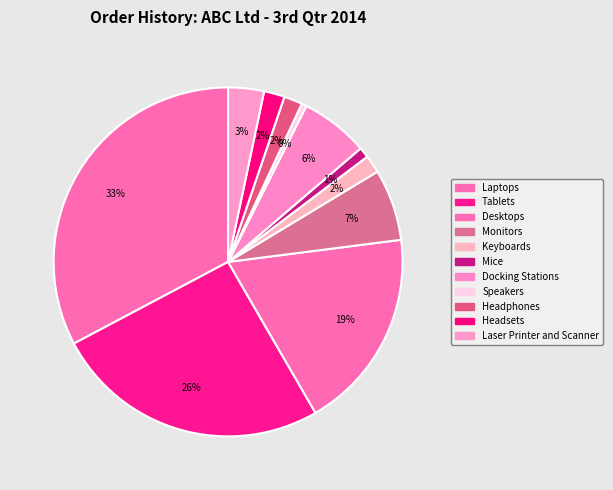

Count the number of slices in the pie.

11